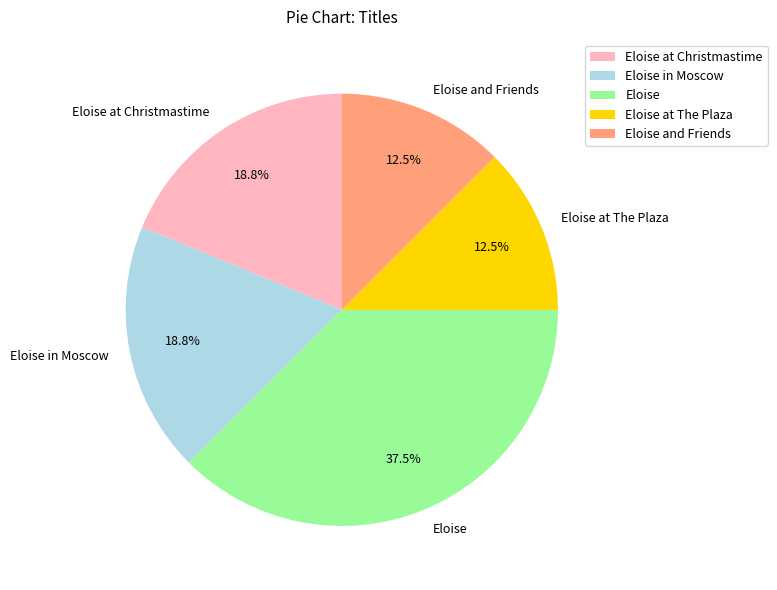

Is the sum of Eloise in Moscow and Eloise and Friends greater than half?

No